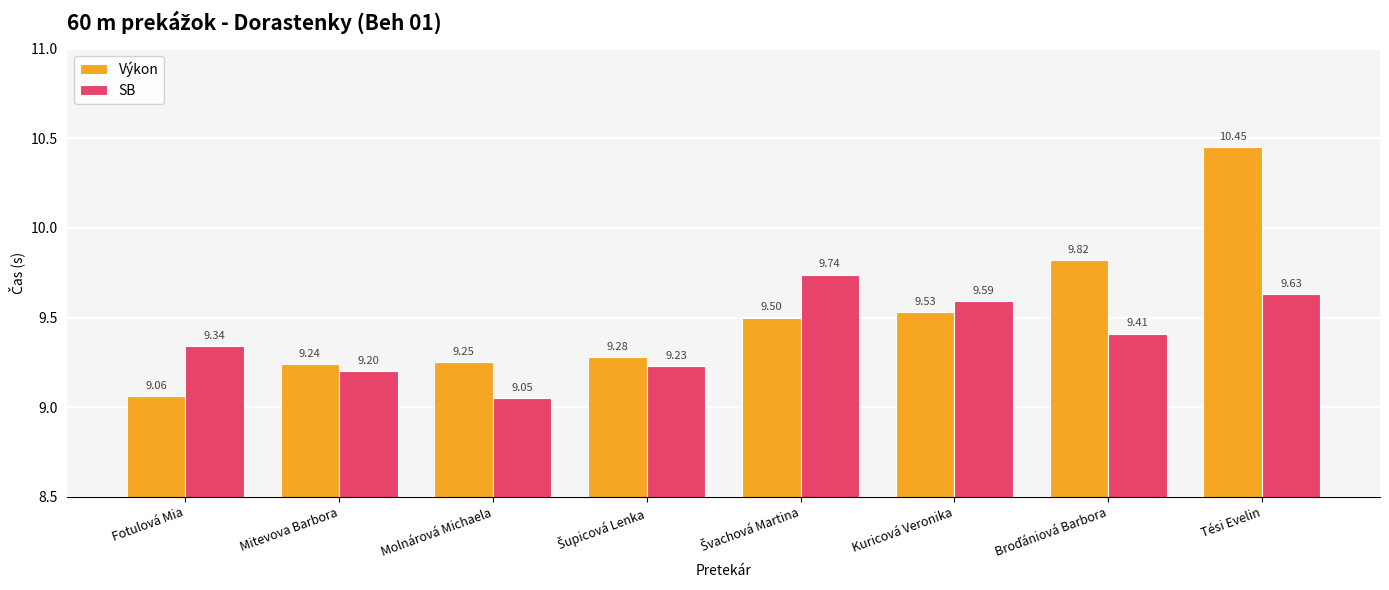

At how many categories does at least one series exceed 9?

8